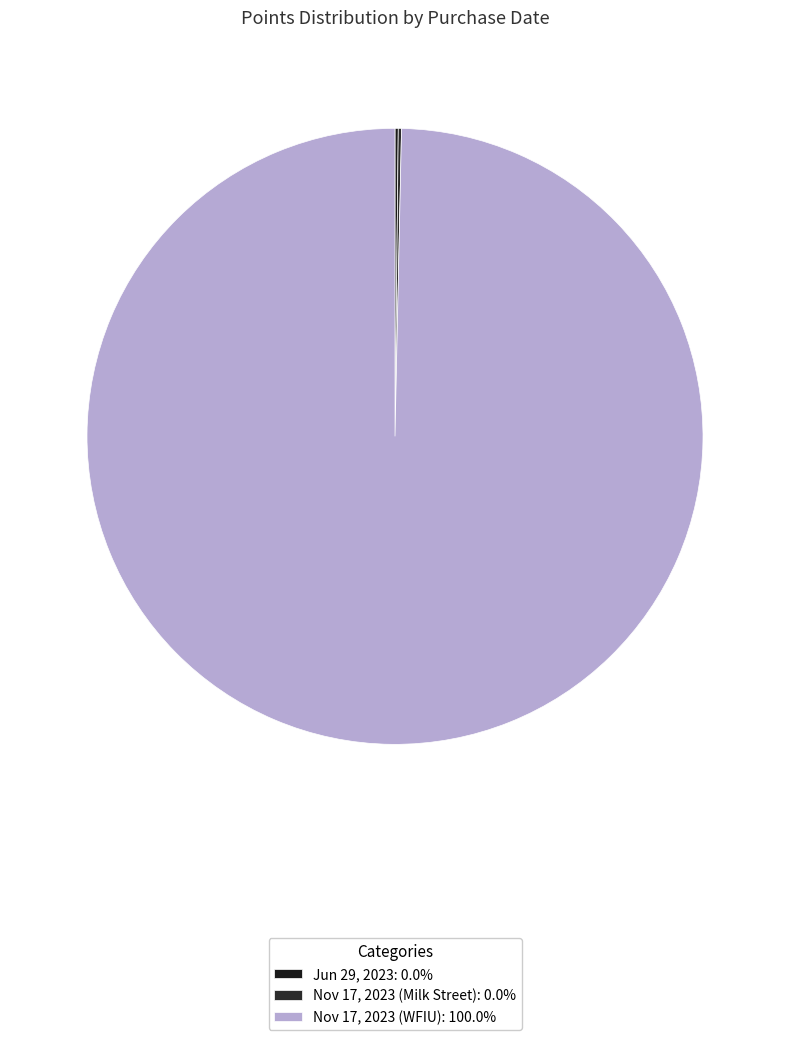

Count the number of slices in the pie.

3